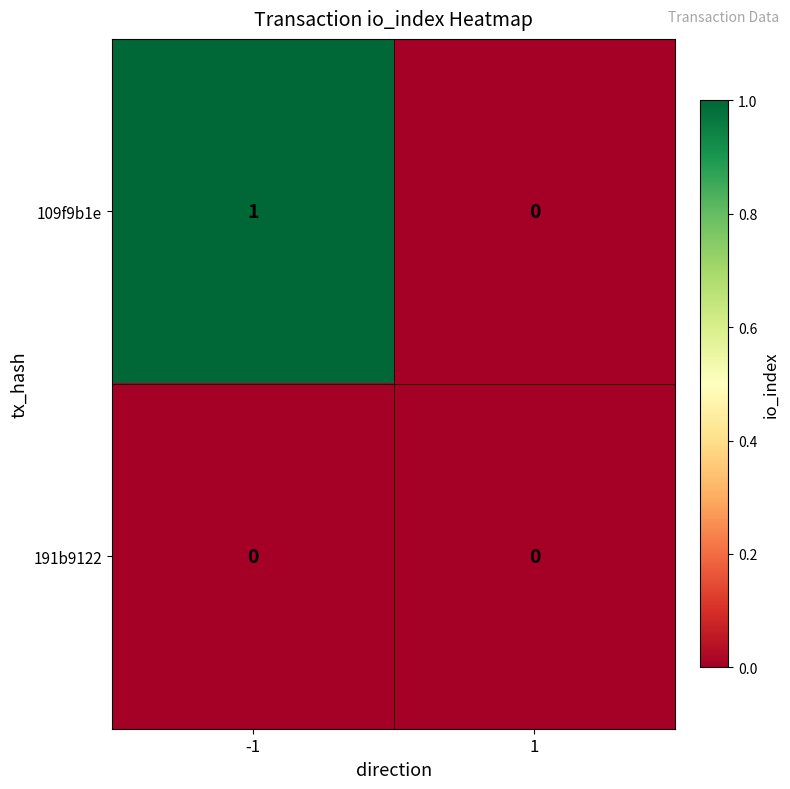

Reading left to right, list all the values displayed in this chart.

109f9b1e: -1=1	1=0
191b9122: -1=0	1=0